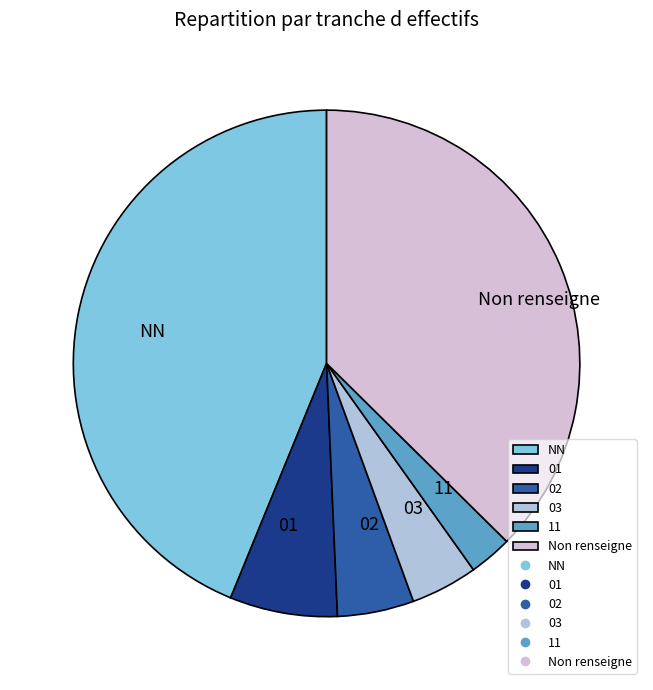

How many segments does this pie chart have?

6